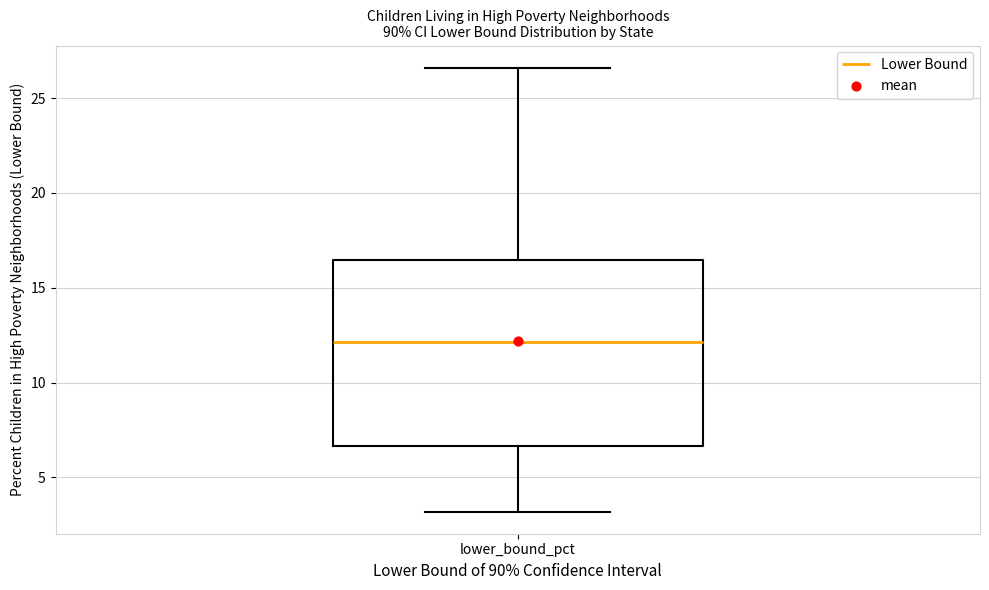

Transcribe this box plot: give where the median line is, the range the box spans, and where the two whiskers end, as read against the y-axis. The values are not printed on the chart, so give them approximately, as read against the axis.

median 12.0, box 6.5 to 16.5, whiskers 3.0 to 26.5